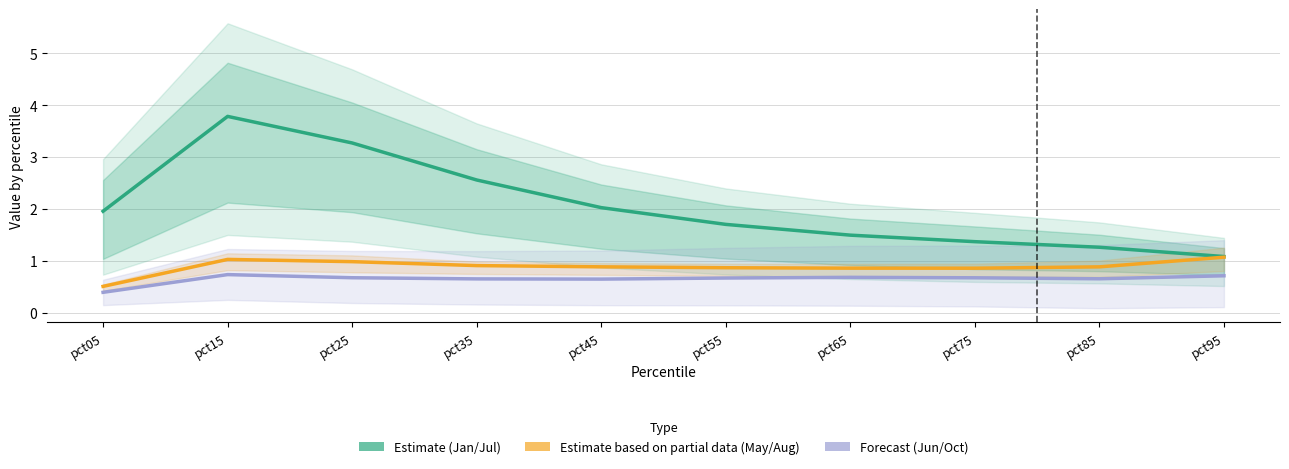

The value of Estimate (Jan/Jul) at pct55 is 1.7. True or false?

True